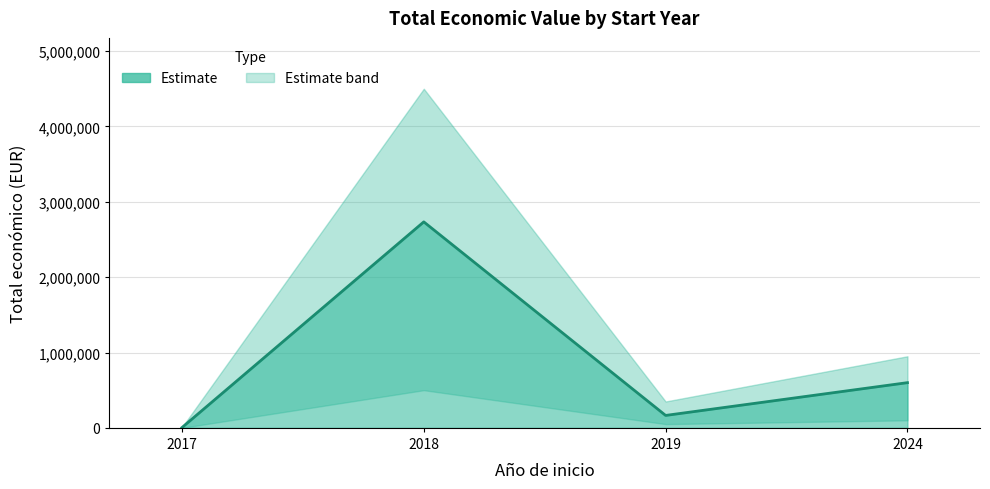

Where is the data nearest to the value 1368699?

2024